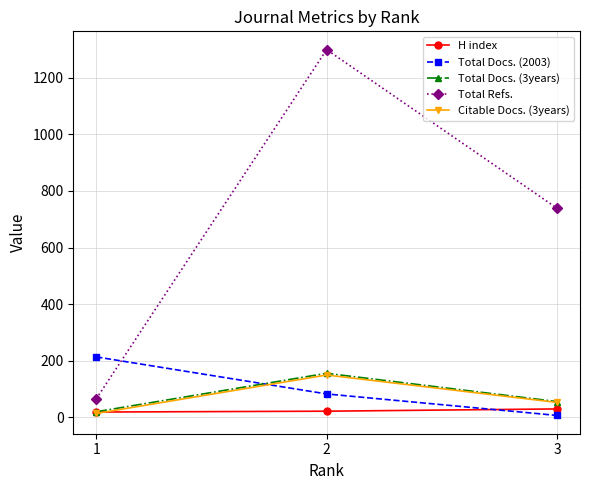

What value does the H index series have at 1?

18